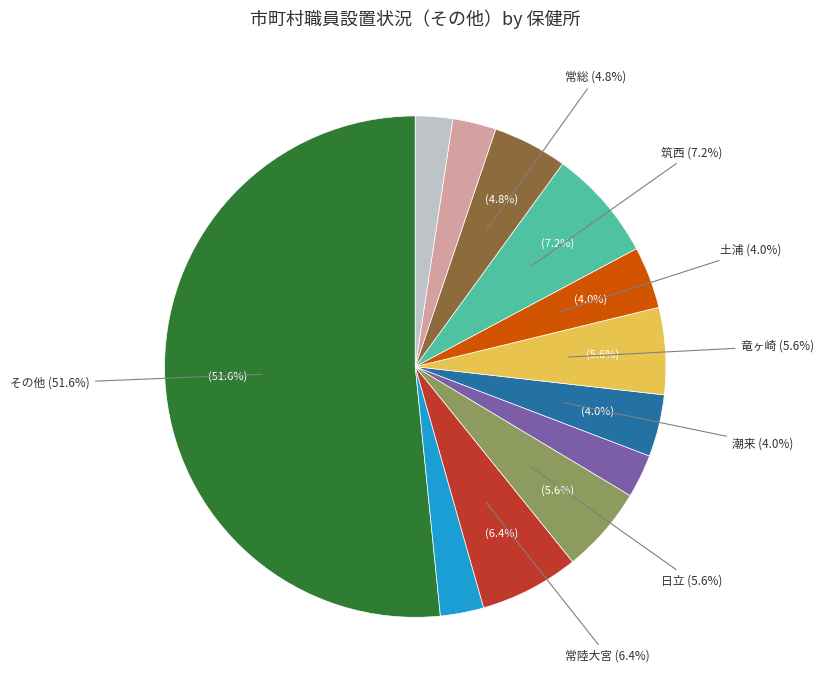

What percentage is the 古河 slice, to the nearest percent?

3%